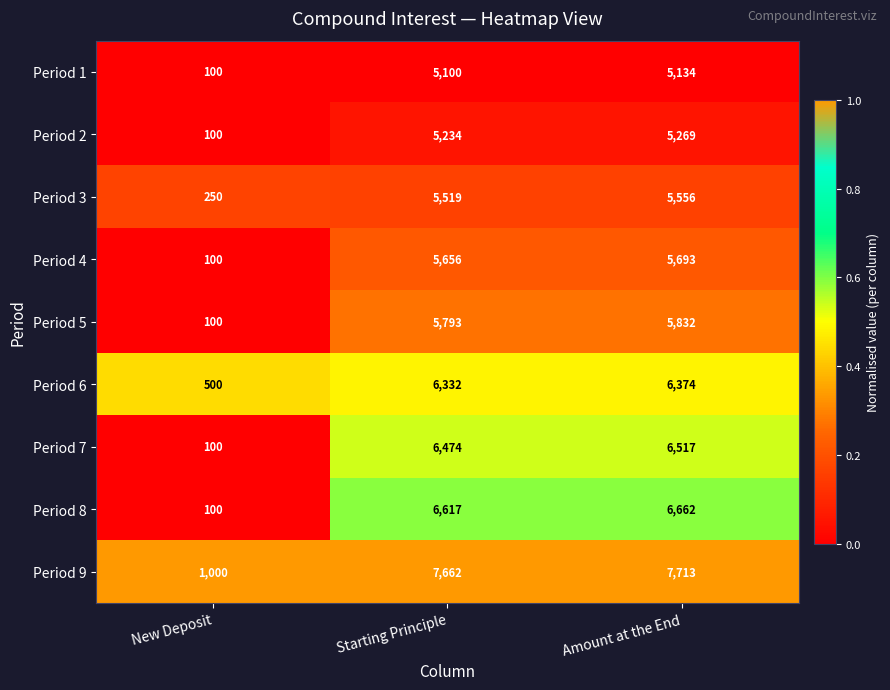

Reading left to right, what are all the values shown in this chart?

Period 1: New Deposit=100	Starting Principle=5100	Amount at the End=5134
Period 2: New Deposit=100	Starting Principle=5234	Amount at the End=5269
Period 3: New Deposit=250	Starting Principle=5519	Amount at the End=5556
Period 4: New Deposit=100	Starting Principle=5656	Amount at the End=5693
Period 5: New Deposit=100	Starting Principle=5793	Amount at the End=5832
Period 6: New Deposit=500	Starting Principle=6332	Amount at the End=6374
Period 7: New Deposit=100	Starting Principle=6474	Amount at the End=6517
Period 8: New Deposit=100	Starting Principle=6617	Amount at the End=6662
Period 9: New Deposit=1000	Starting Principle=7662	Amount at the End=7713